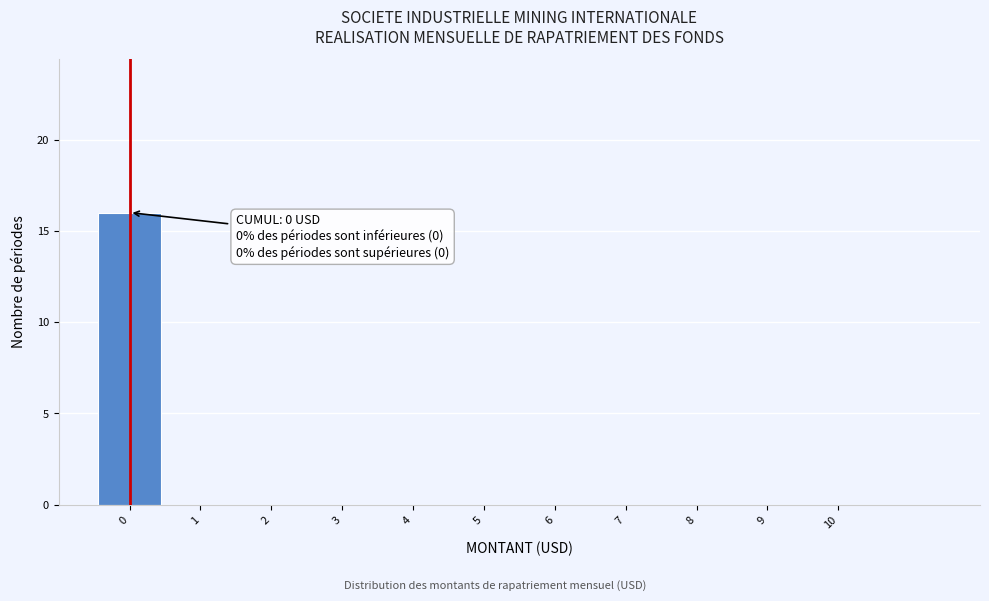

Which range on the x-axis has the tallest bar?

-0.5 to 0.5